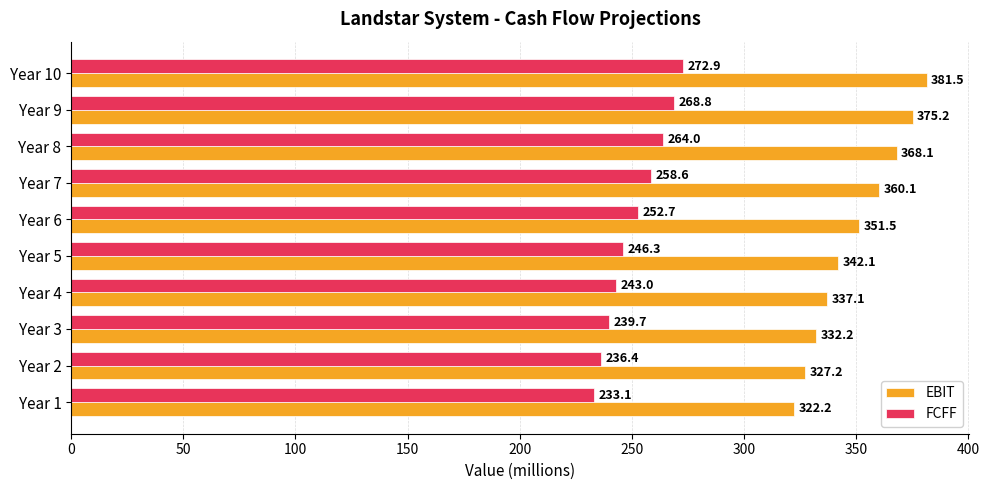

Which series changed the most between Year 5 and Year 10?

EBIT